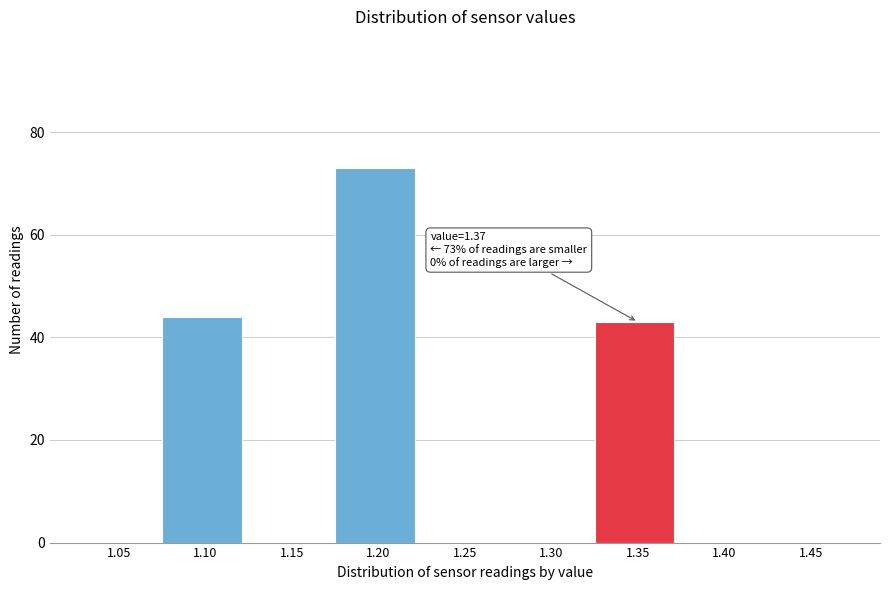

Reading left to right, extract all data points from this chart.

1.05=0	1.10=44	1.15=0	1.20=73	1.25=0	1.30=0	1.35=43	1.40=0	1.45=0